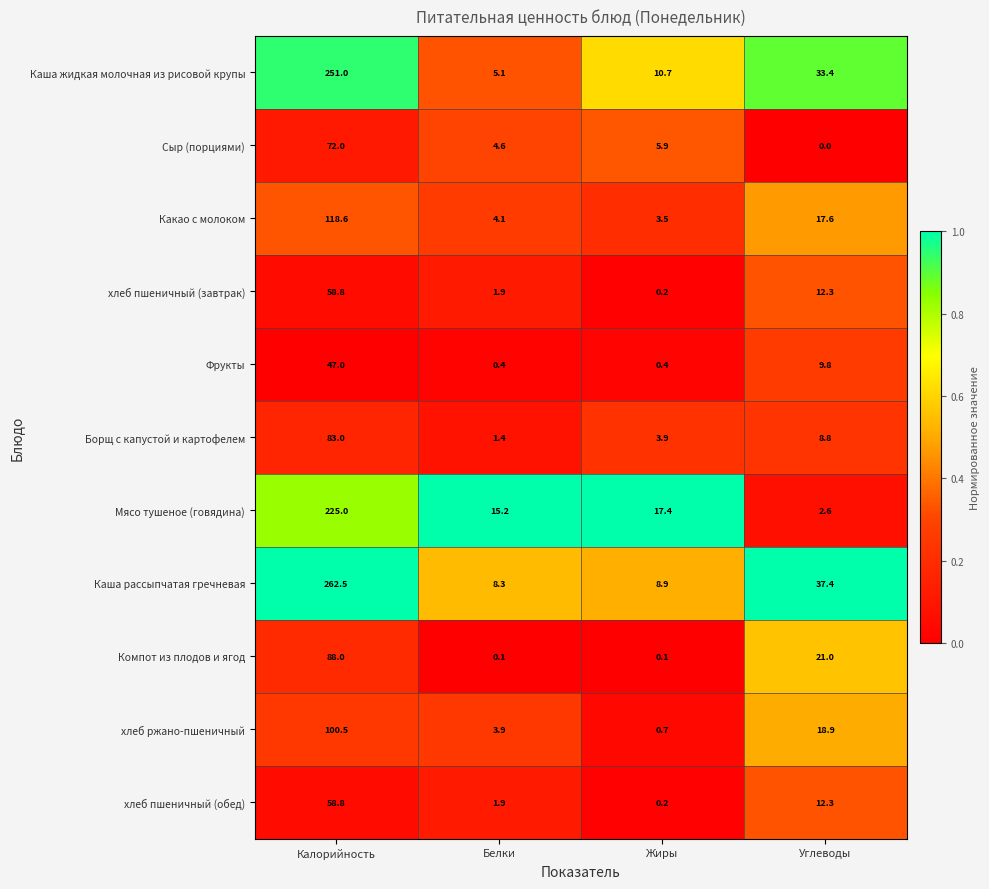

How many series are shown in this chart?

11